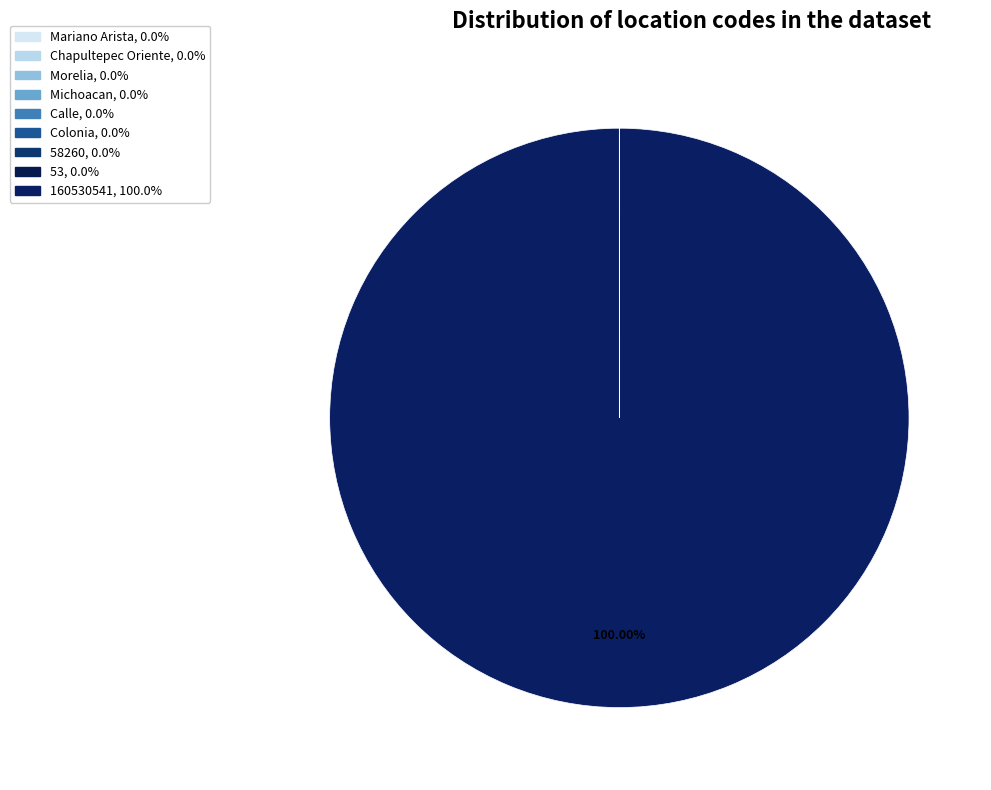

Does any single category account for the majority?

Yes